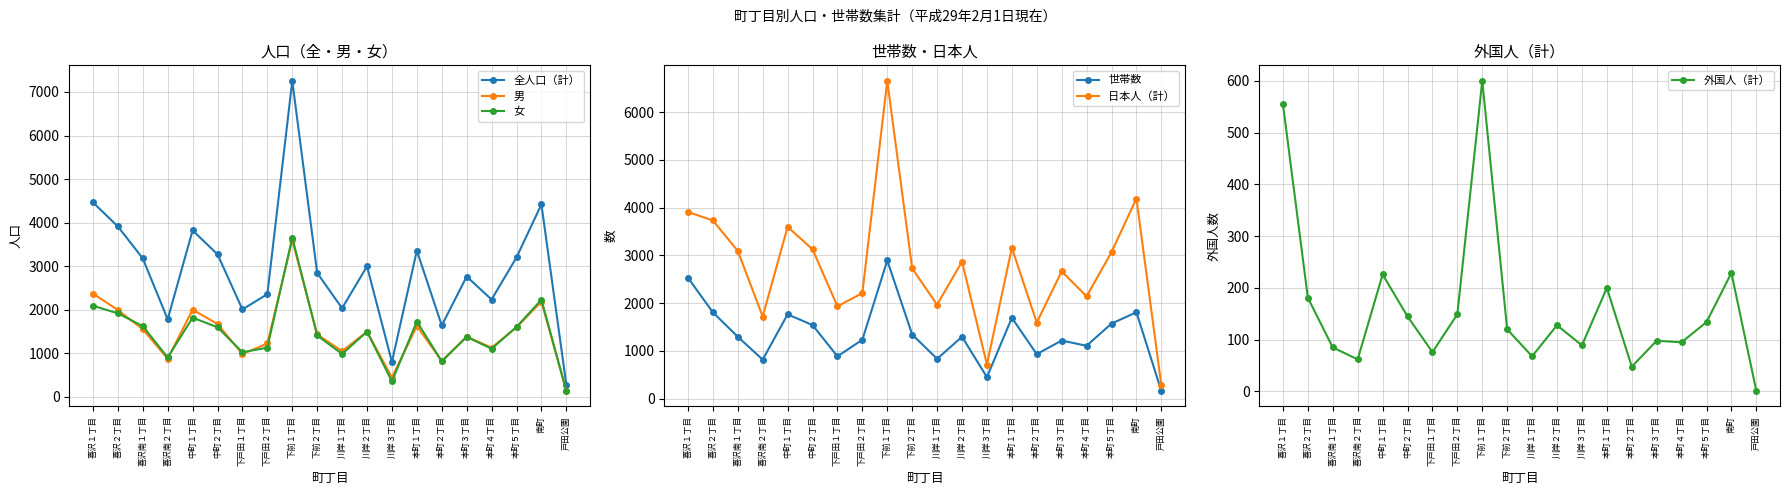

How many lines are shown in the chart?

6